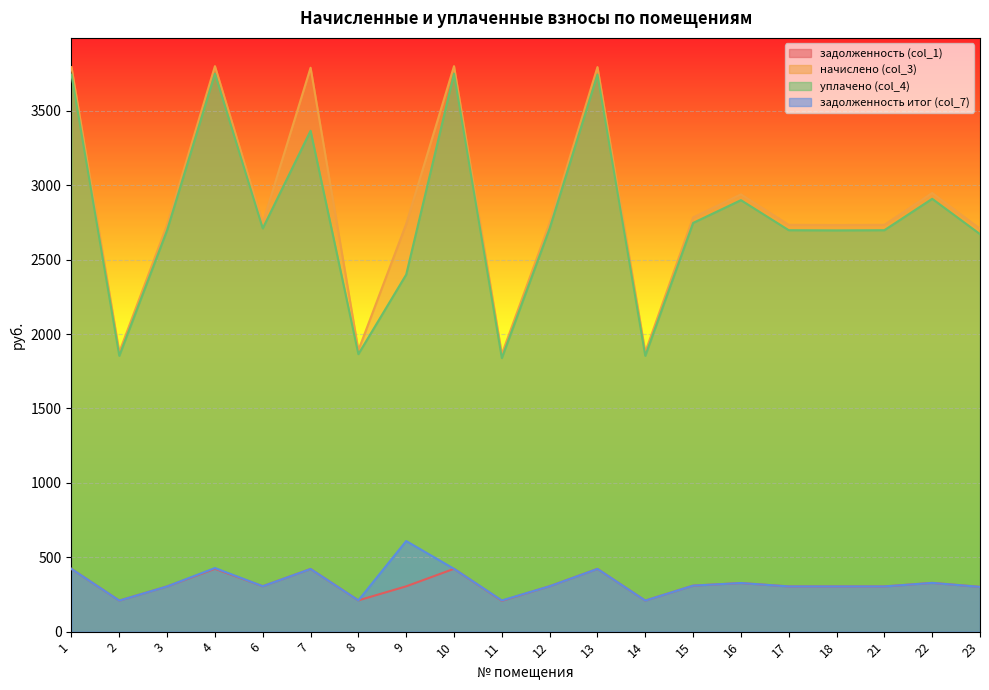

Is it true that уплачено (col_4) equals 4788.7 at 12?

False